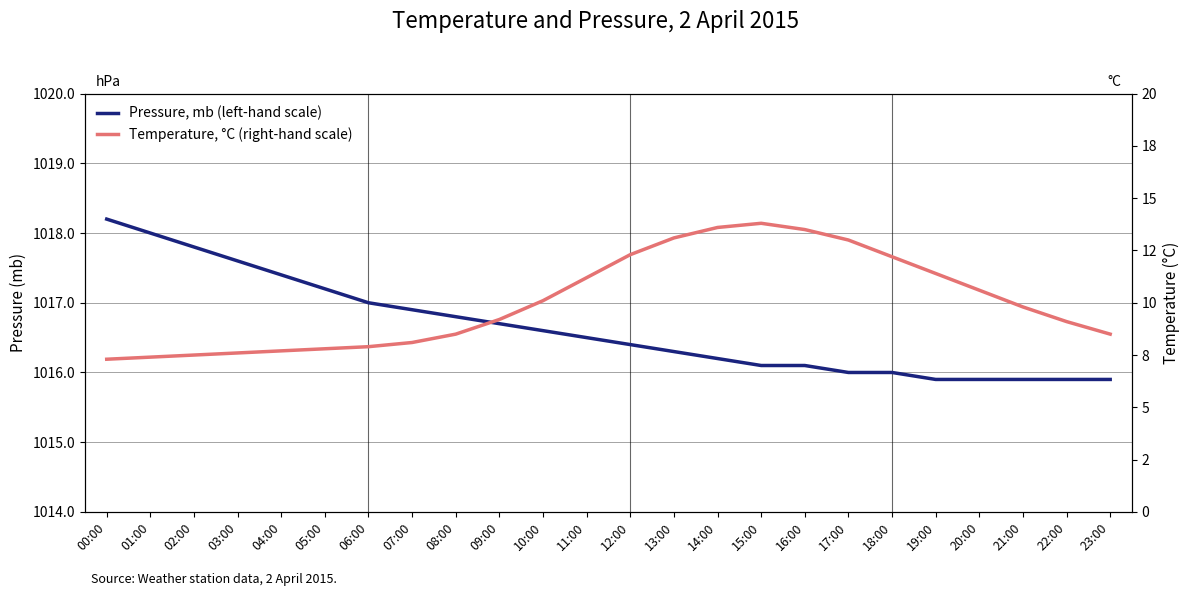

Which series has the largest range (max minus min)?

Temperature, °C (right-hand scale)